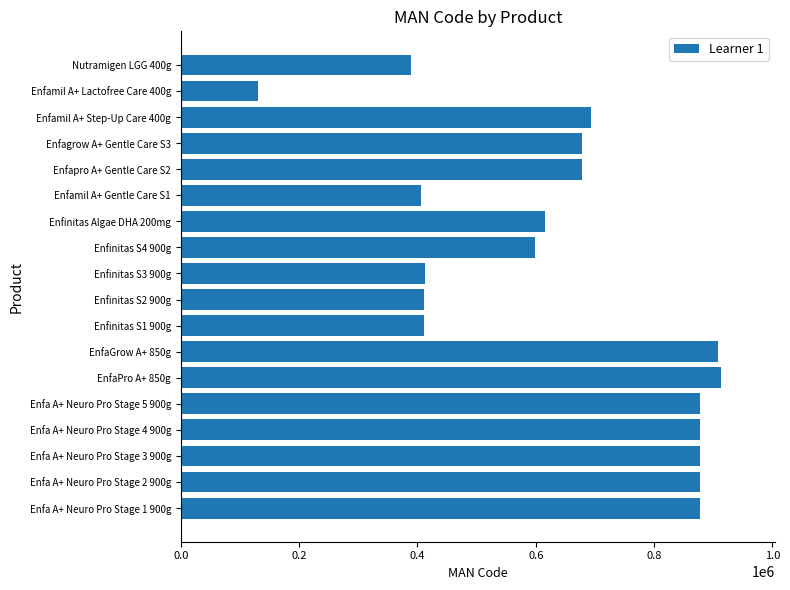

How many bars are there in total?

18